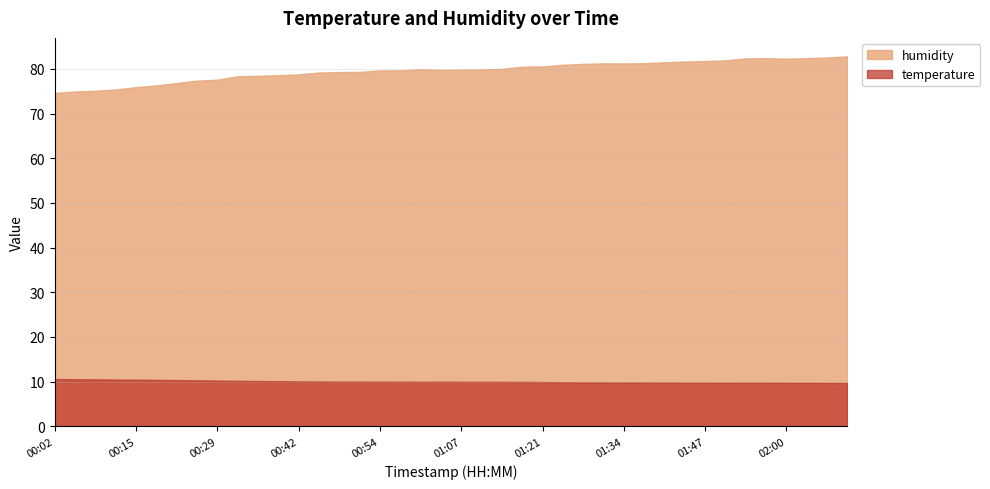

True or false: temperature and humidity intersect in this chart.

False